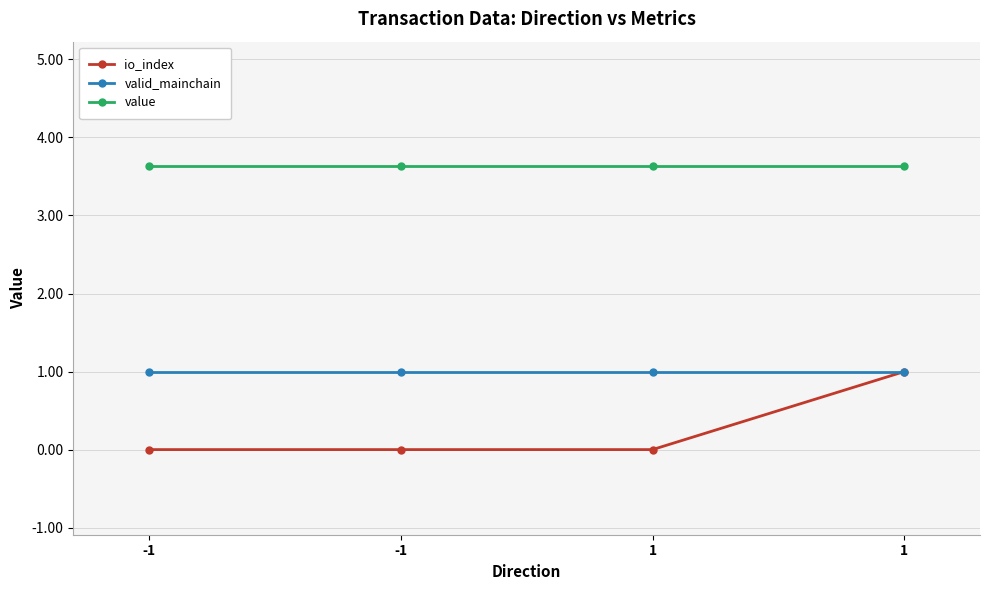

At -1, list the series in order from smallest to largest.

io_index, valid_mainchain, value